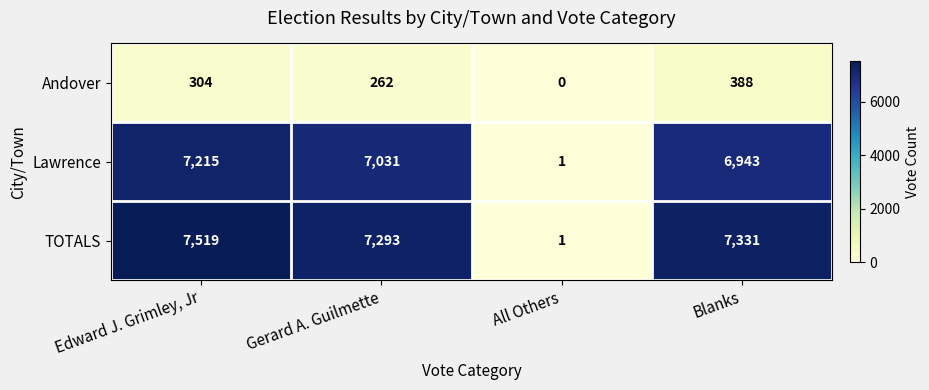

The TOTALS series shows 7331 at Blanks. True or false?

True